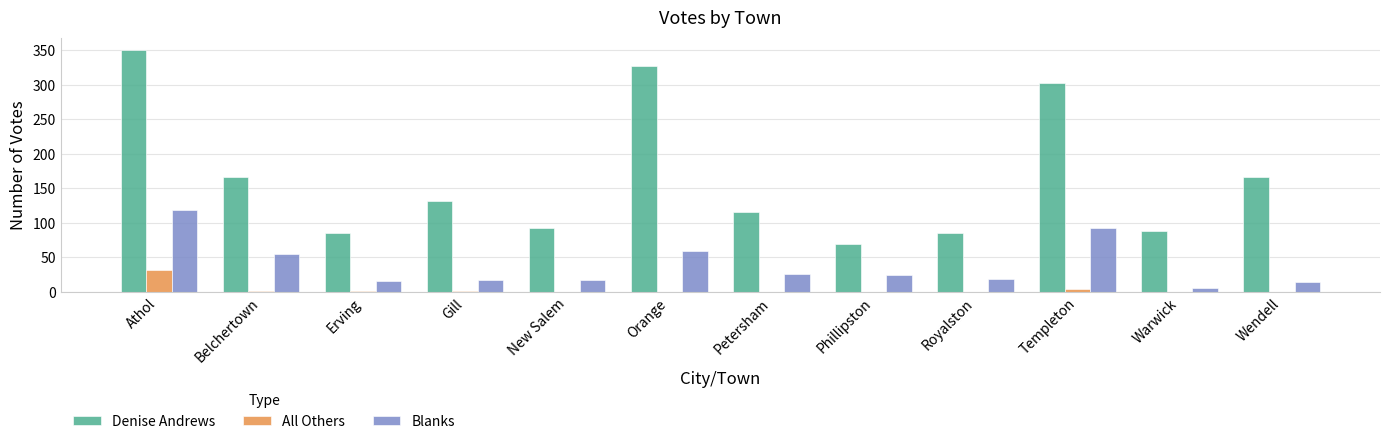

What are all the series names shown in the legend?

Denise Andrews, All Others, Blanks